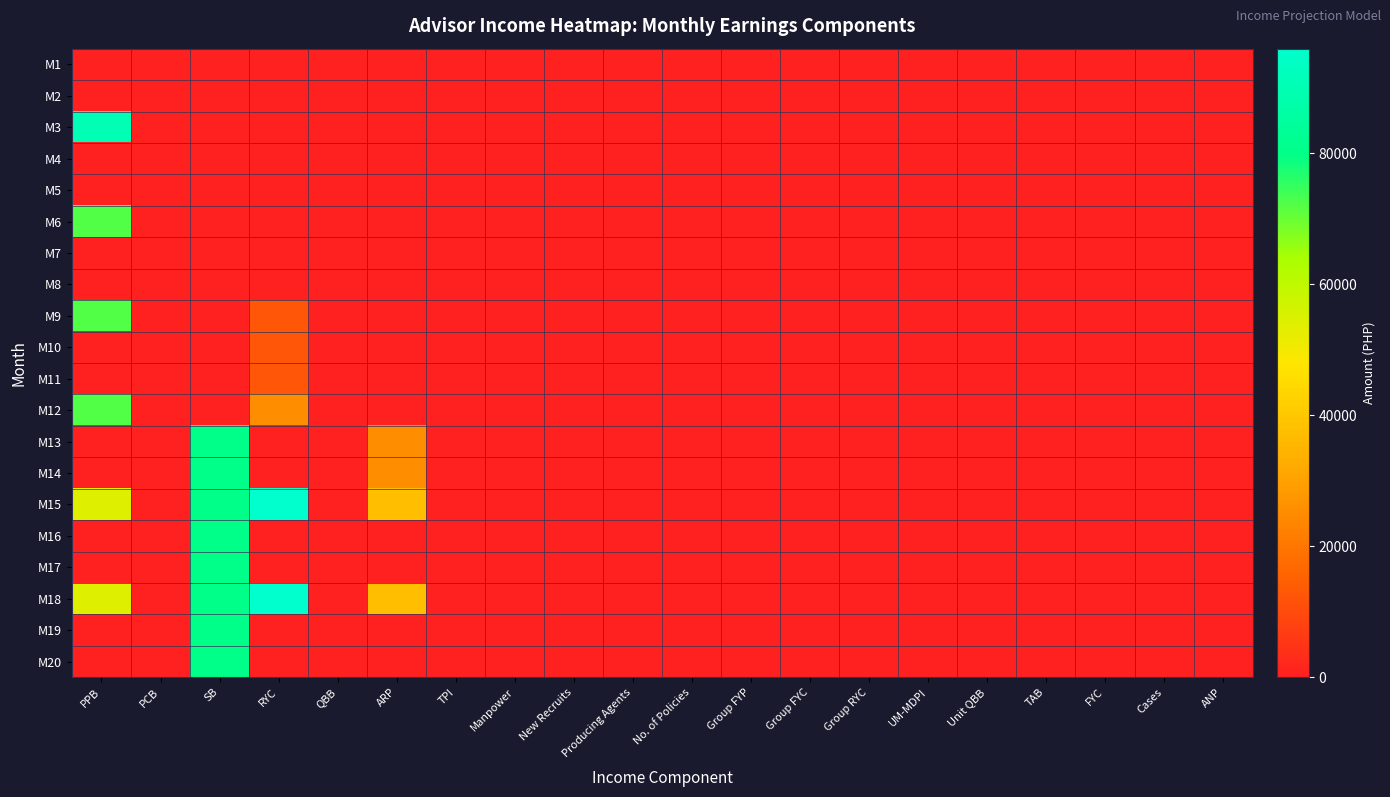

At which category is the sum across all series the highest?

SB